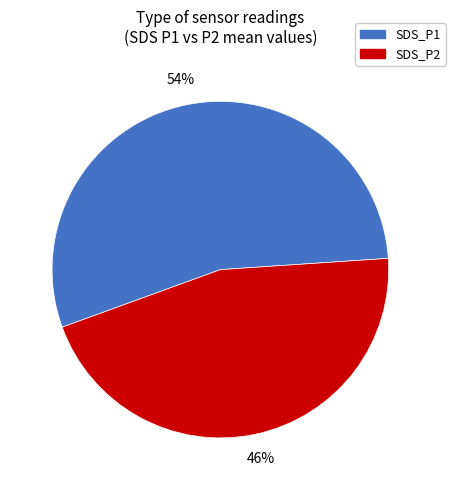

To the nearest percent, what portion does SDS_P2 represent?

46%